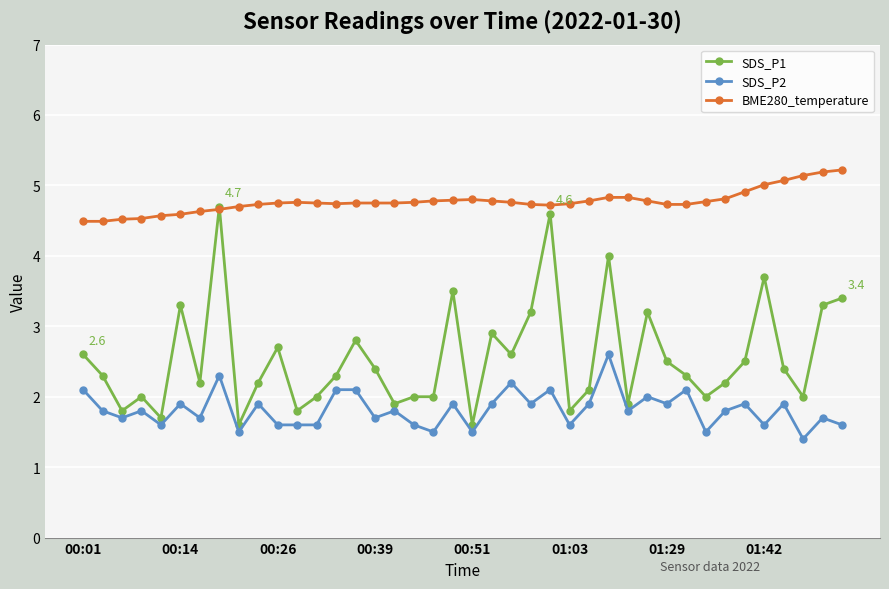

What is the minimum value shown in the chart?

1.4